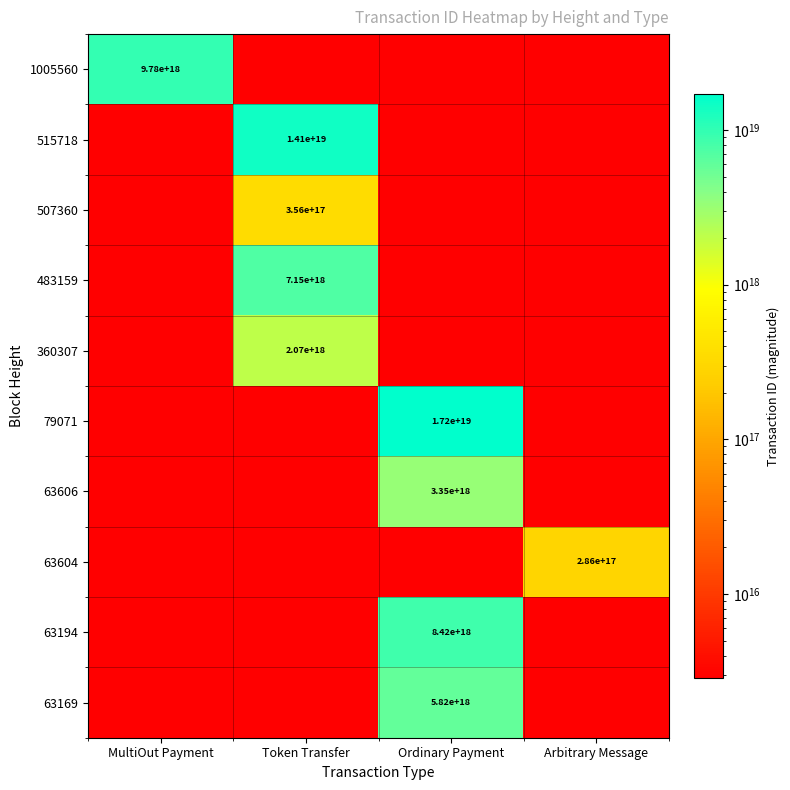

Is it true that 507360 equals 225014112570523264.0 at Token Transfer?

False